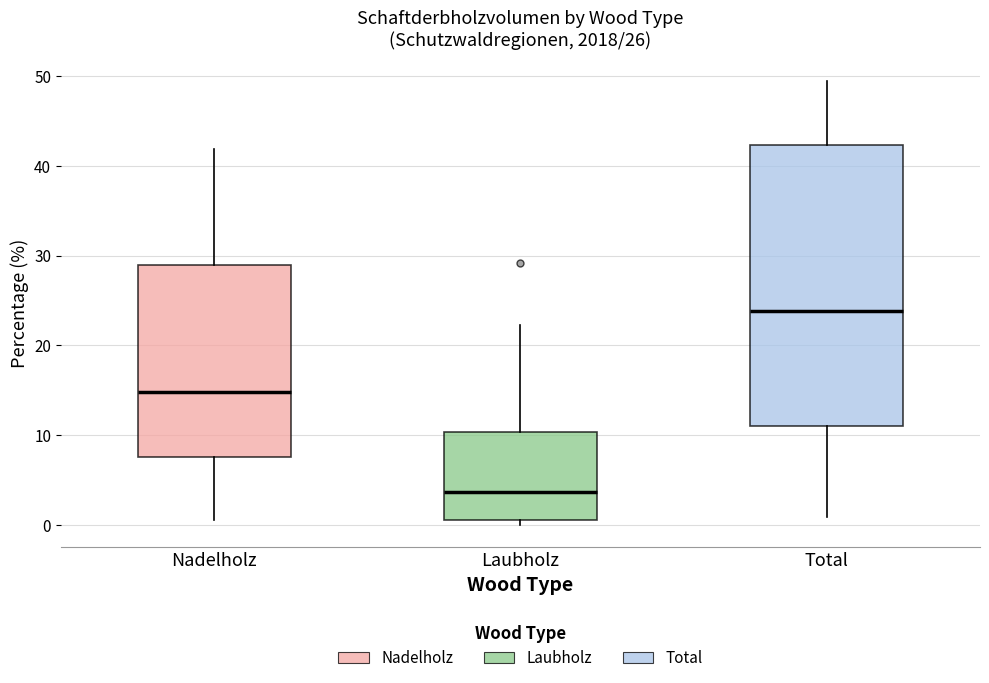

Where does the upper whisker of the box for Total end on the y-axis? The values are not printed on the chart, so give them approximately, as read against the axis.

49